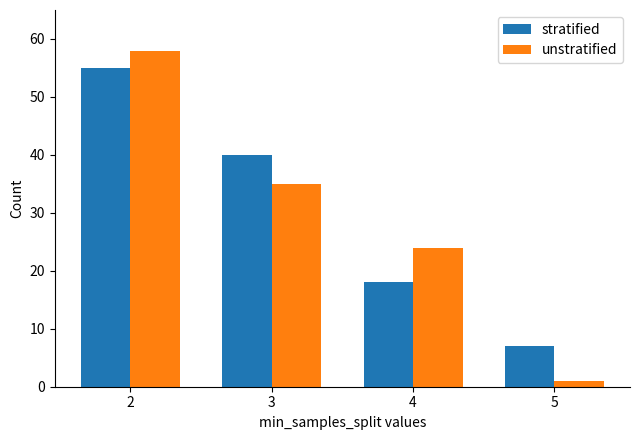

Which category has the highest value in the unstratified series?

2